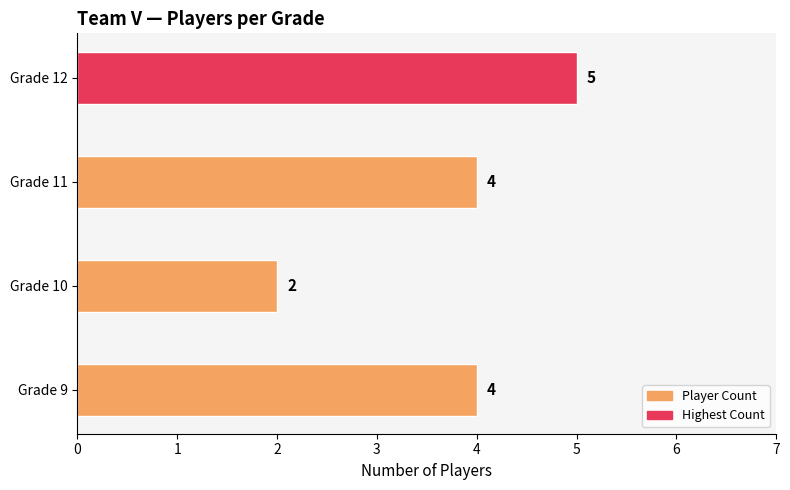

How many bars are there in total?

4